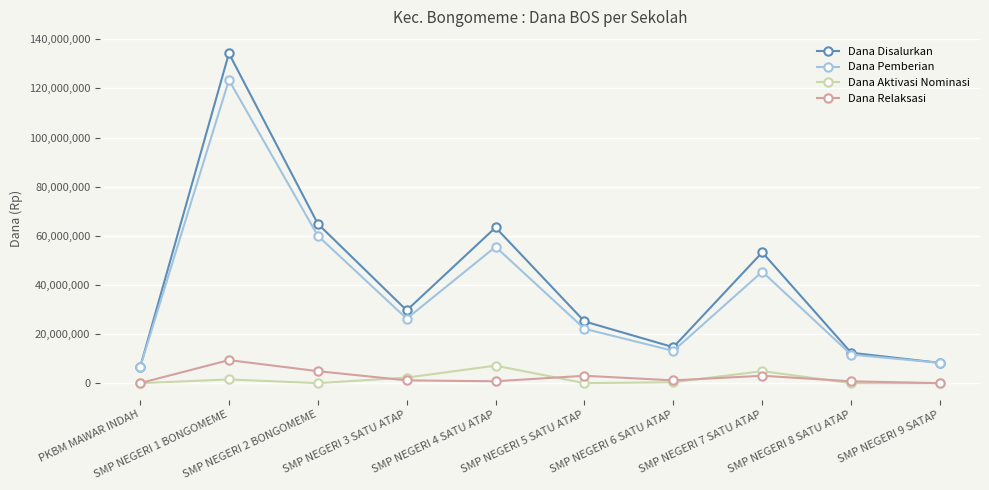

What is the spread (max minus min) of values at SMP NEGERI 7 SATU ATAP?

50250000